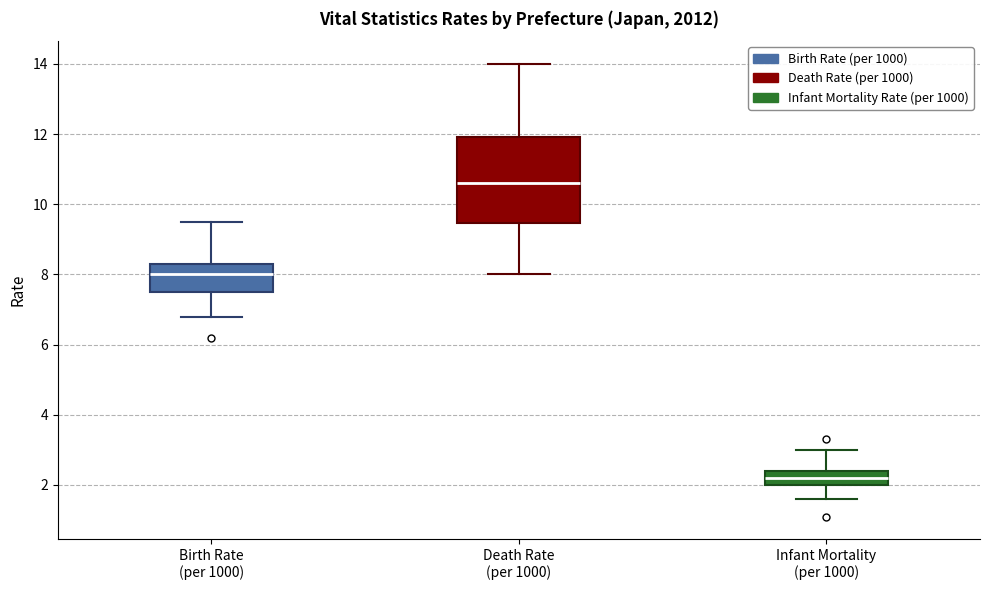

Reading left to right, transcribe this box plot: for each box, give where its median line is, the range the box spans, and where its two whiskers end, as read against the y-axis. The values are not printed on the chart, so give them approximately, as read against the axis.

Birth Rate (per 1000): median 8.0, box 7.6 to 8.4, whiskers 6.8 to 9.6
Death Rate (per 1000): median 10.6, box 9.4 to 12.0, whiskers 8.0 to 14.0
Infant Mortality (per 1000): median 2.2, box 2.0 to 2.4, whiskers 1.6 to 3.0